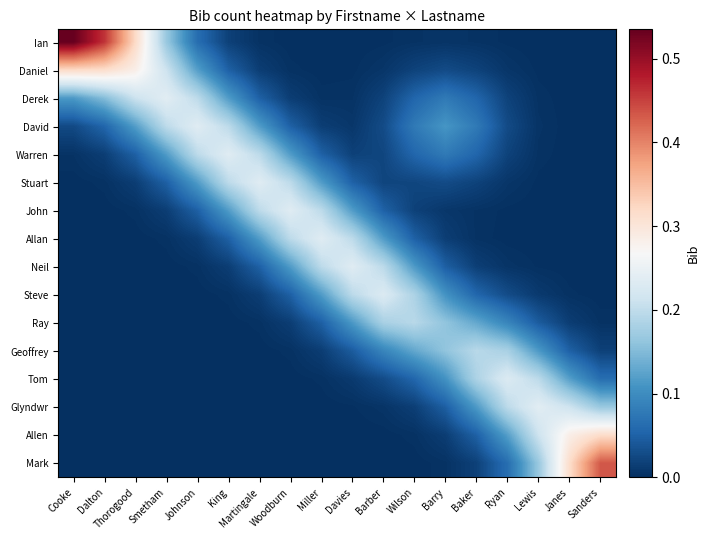

At how many categories does at least one series exceed 0?

18